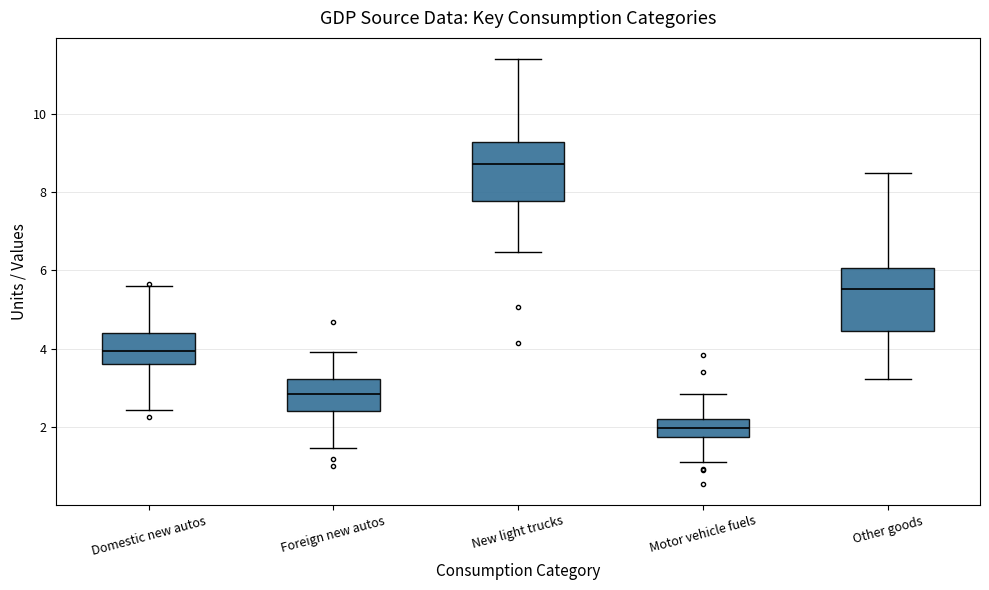

Where is the lower edge of the box for Domestic new autos on the y-axis? The values are not printed on the chart, so give them approximately, as read against the axis.

3.6